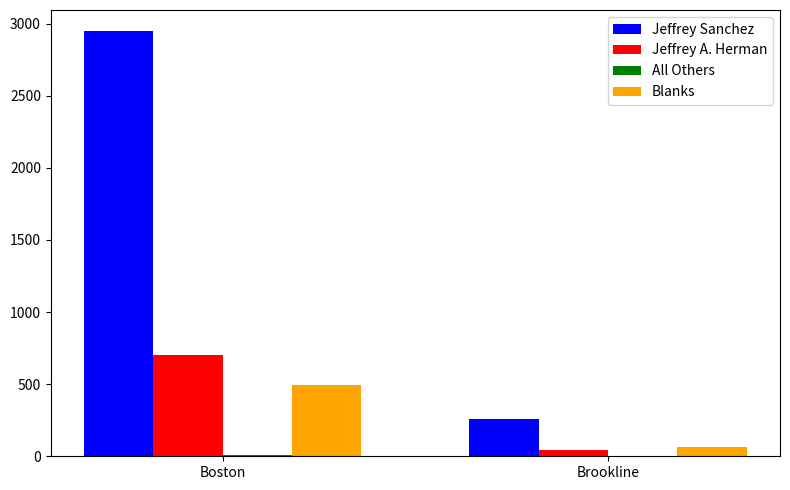

What is the maximum value shown in the chart?

2947